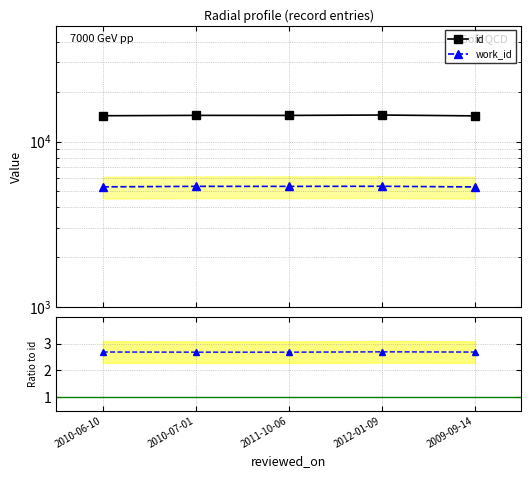

Which series changed the most between 2010-06-10 and 2010-07-01?

id